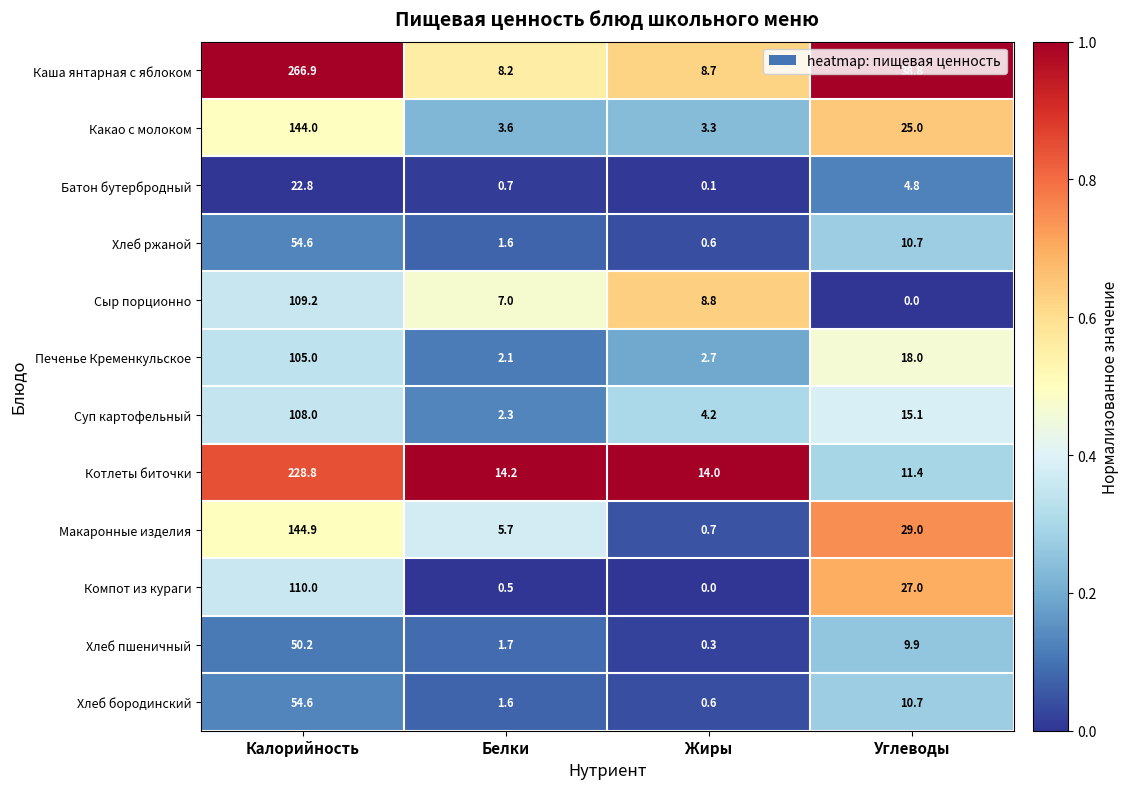

Is it true that Хлеб ржаной equals 1.6 at Белки?

True